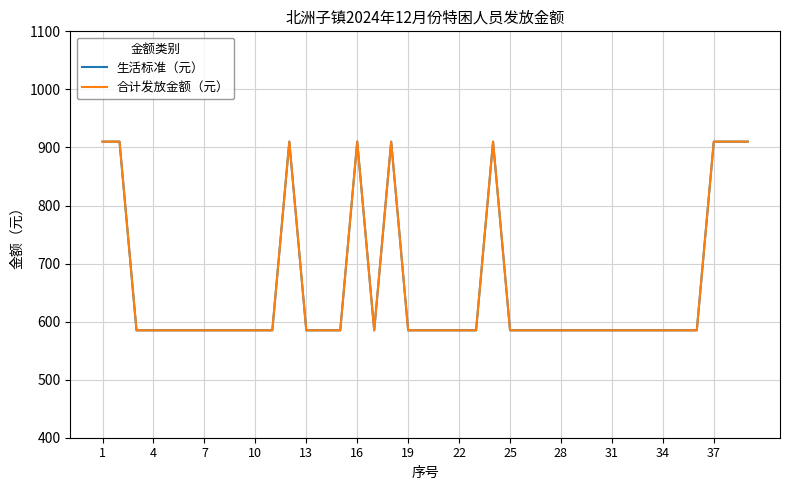

Does the chart have visible grid lines?

Yes